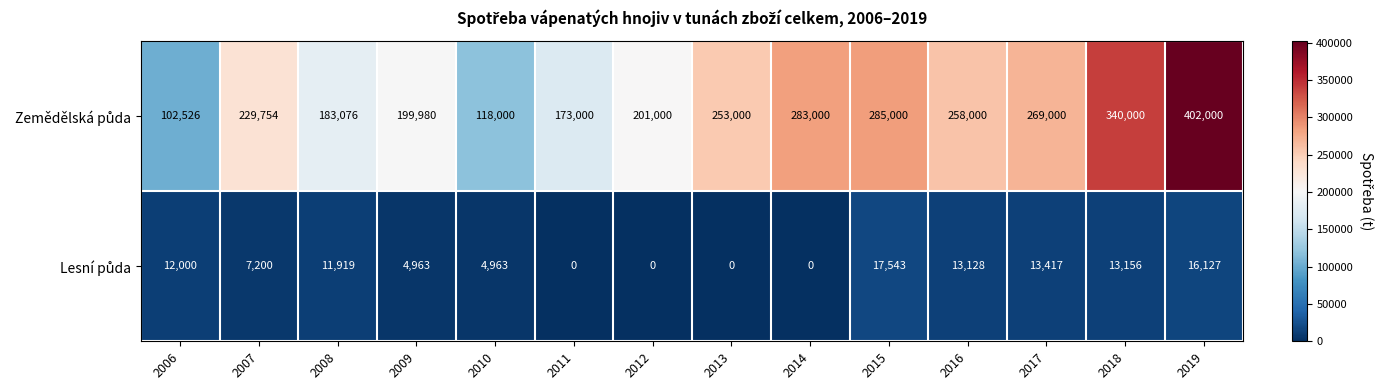

What is the difference between the highest and lowest values at 2019?

385873